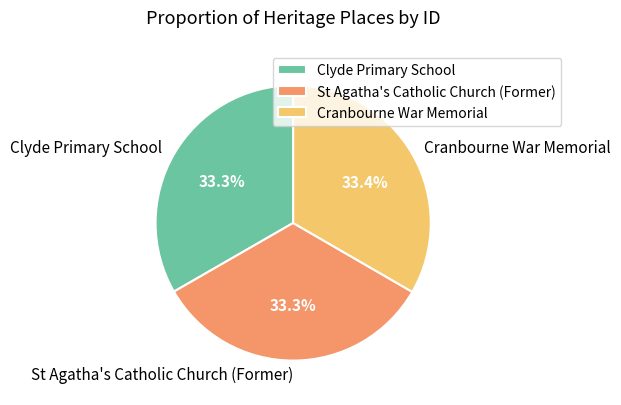

How much of the chart is everything except St Agatha's Catholic Church (Former)?

66.7%